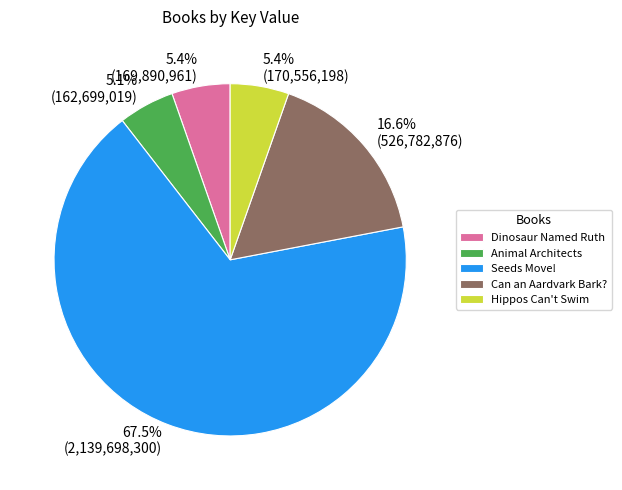

Approximately how many times larger is the value at Animal Architects compared to Can an Aardvark Bark??

0.3